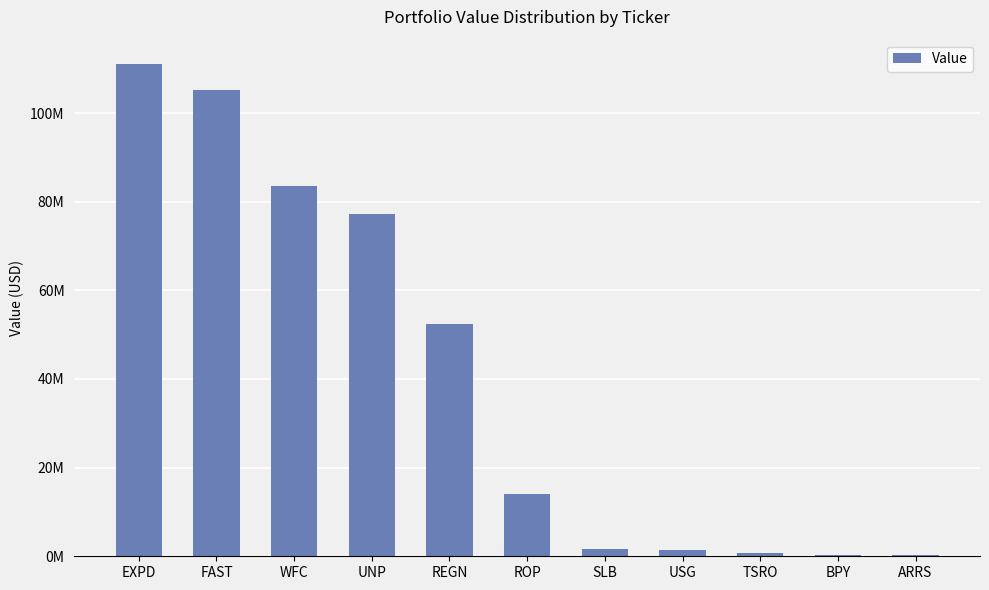

Approximately how many times larger is the value at BPY compared to USG?

0.3